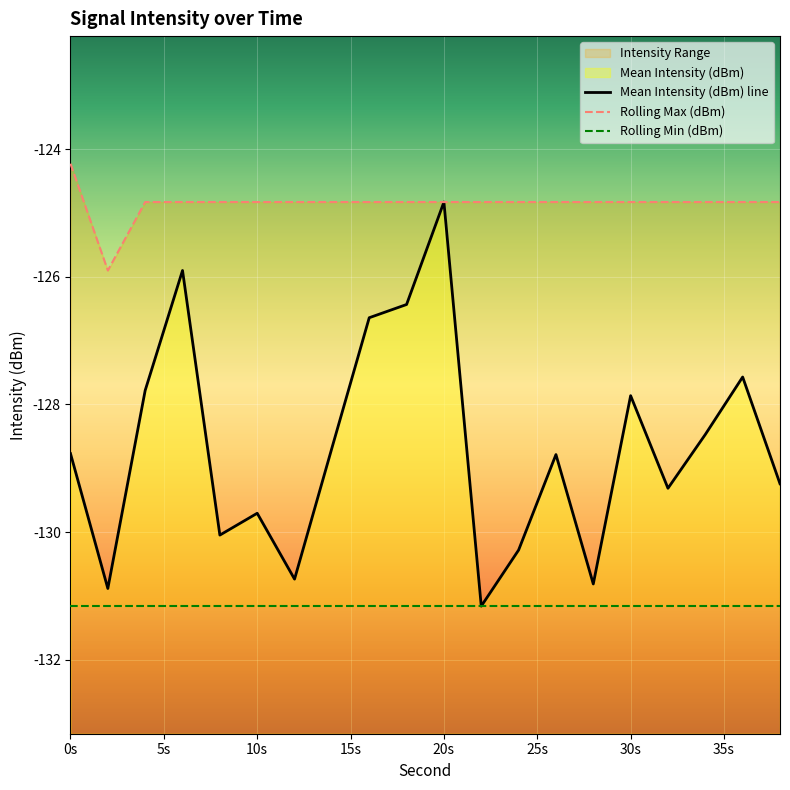

What is the difference between the maximum and minimum values in the Mean Intensity (dBm) line series?

6.3